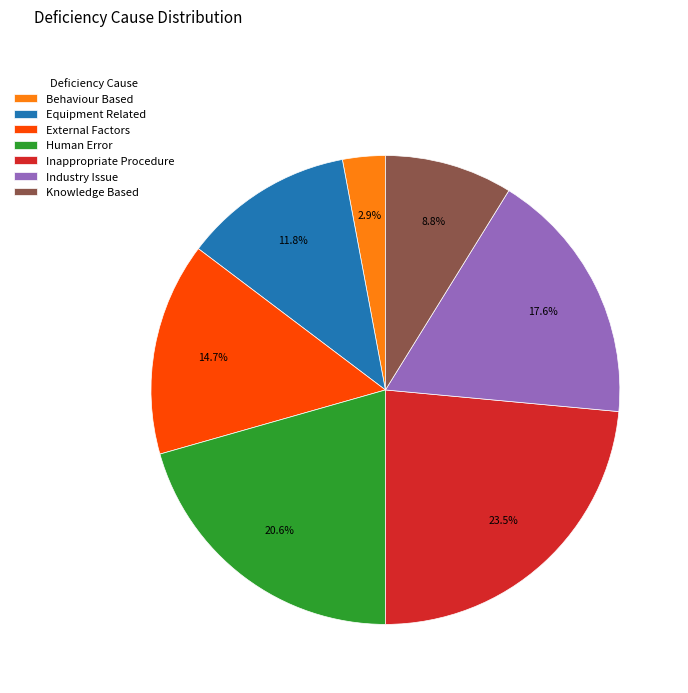

Does External Factors represent more than half of the total?

No